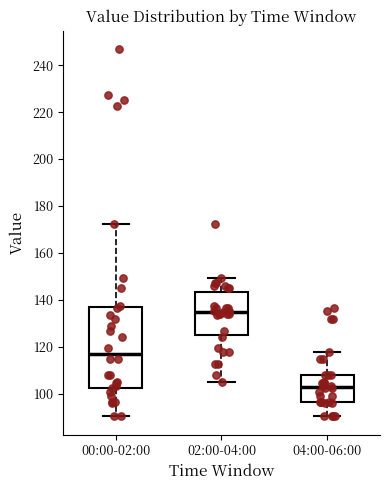

Which box is the tallest, from its lower edge to its upper edge?

00:00-02:00